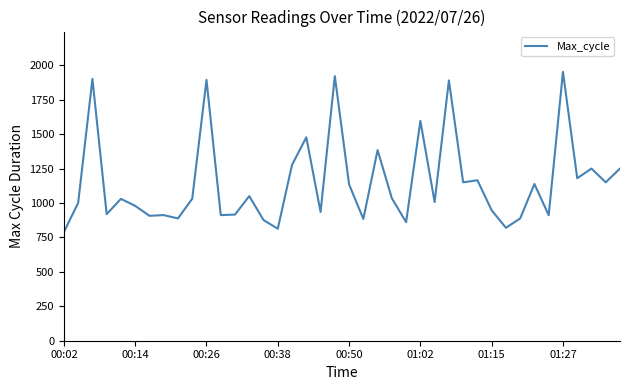

What is the maximum value shown in the chart?

1952